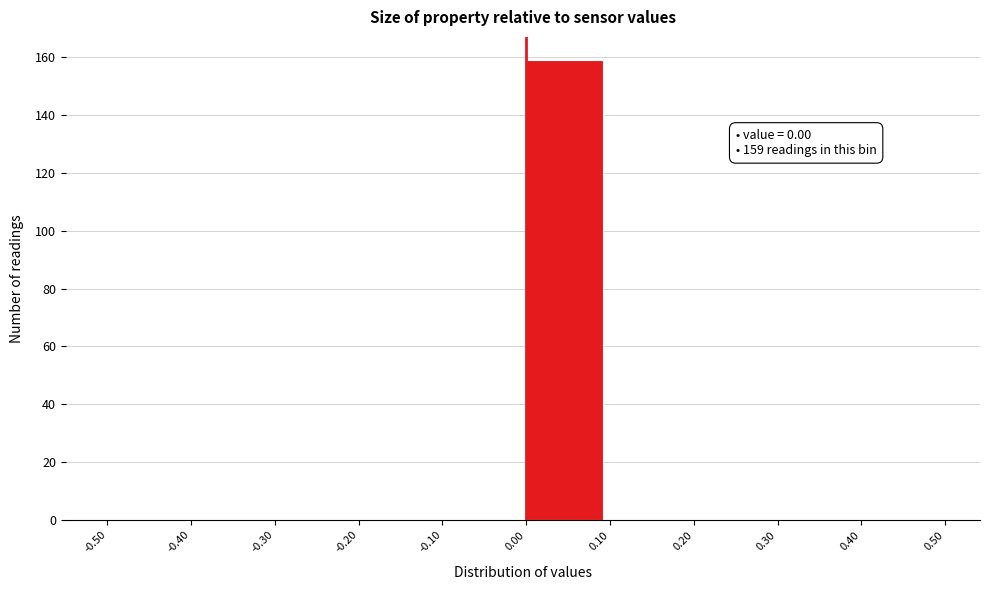

Which range on the x-axis has the tallest bar?

0.00 to 0.10